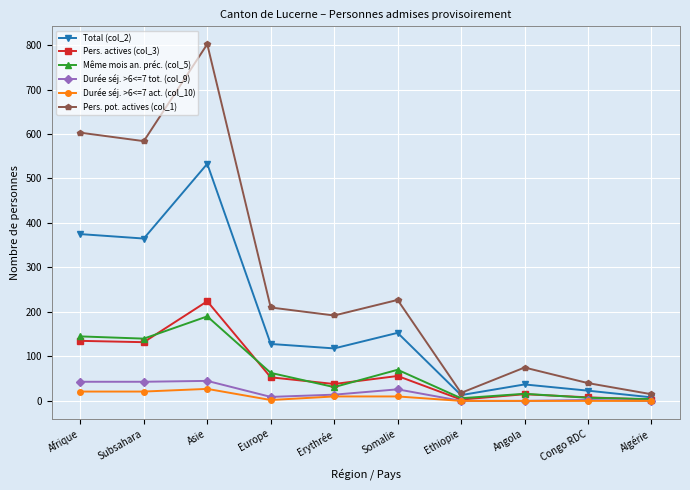

What is the difference between the maximum and minimum values in the Durée séj. >6<=7 act. (col_10) series?

27